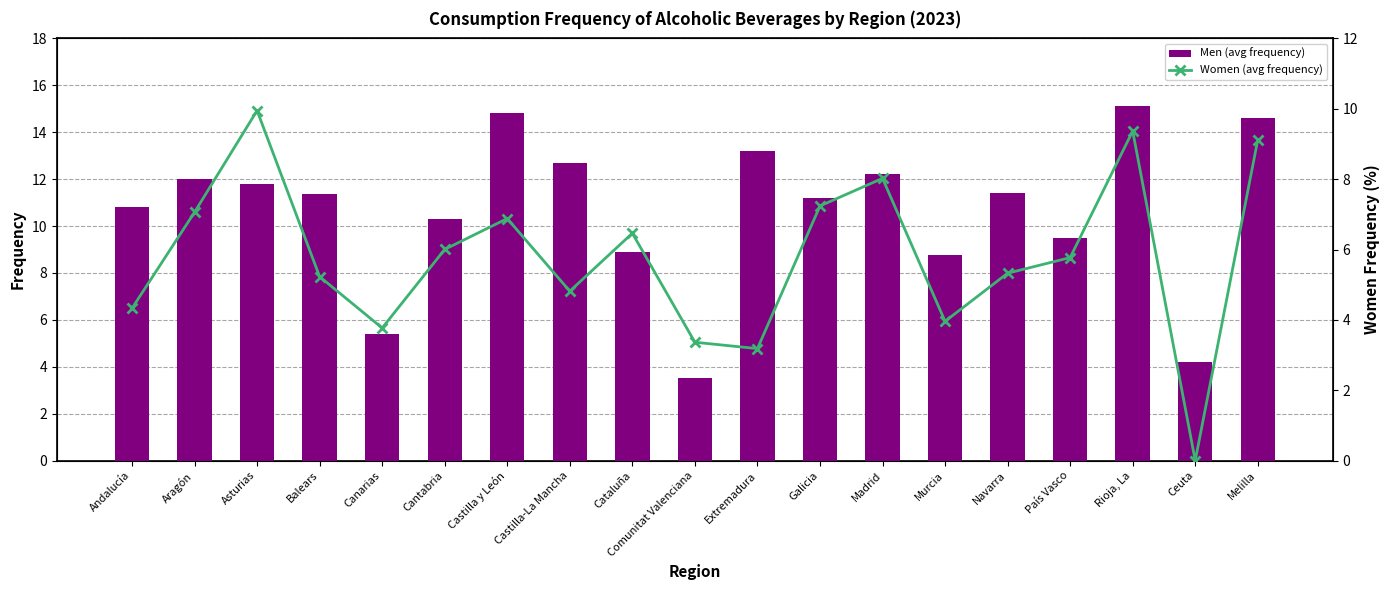

Which series has the largest total across all categories?

Men (avg frequency)